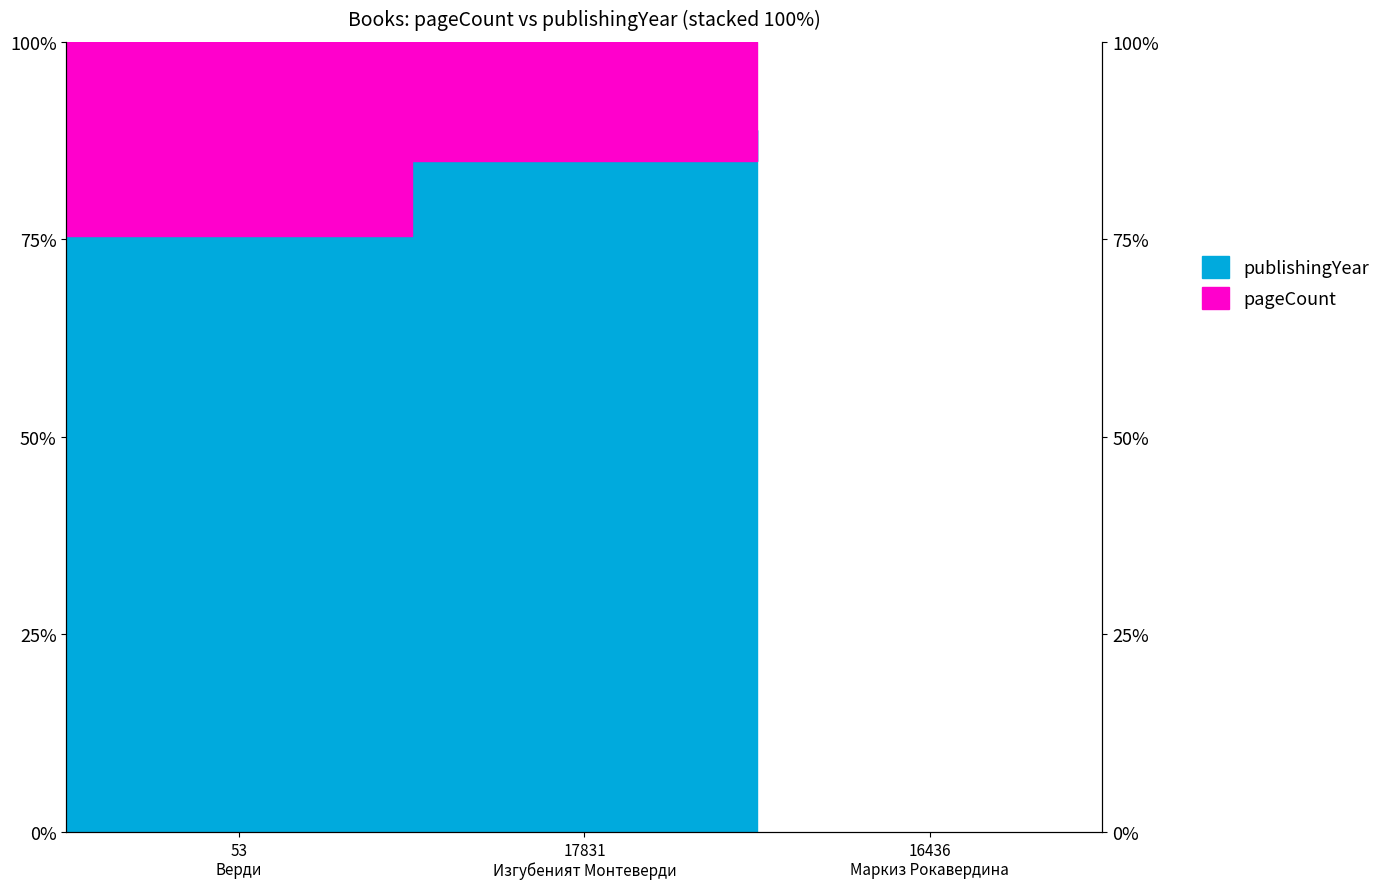

Rank the categories by value from highest to lowest.

16436, 17831, 53